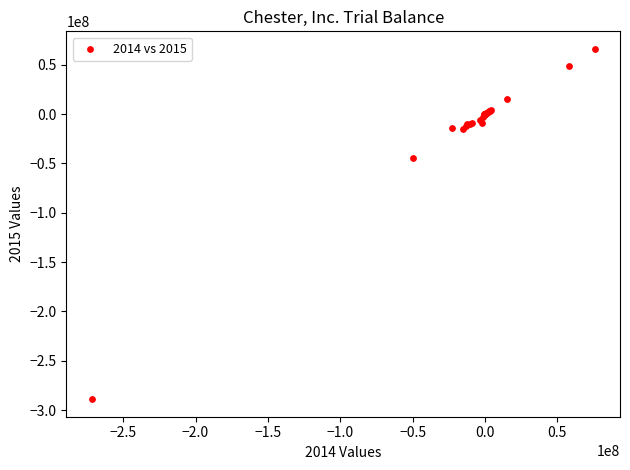

What Y value in the scatter plot is closest to -111442713?

-44177211.0